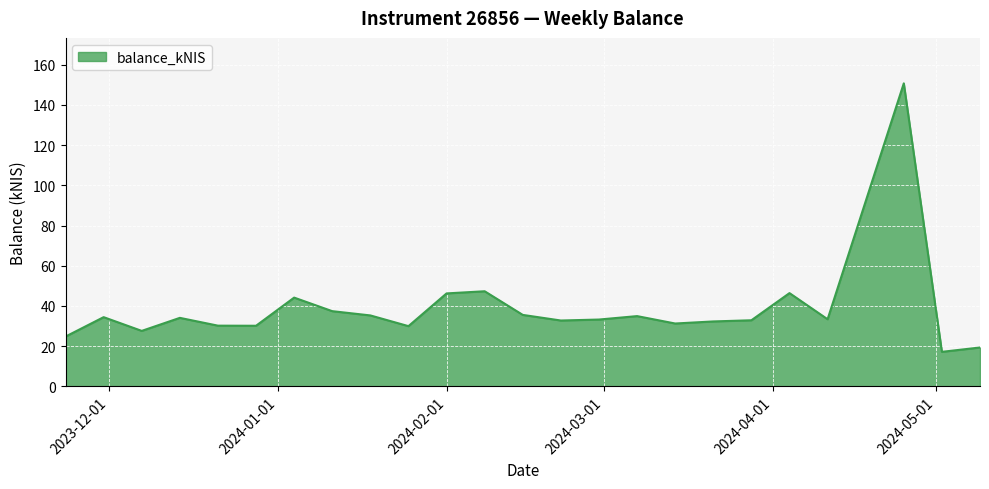

What is the minimum value shown in the chart?

17.2